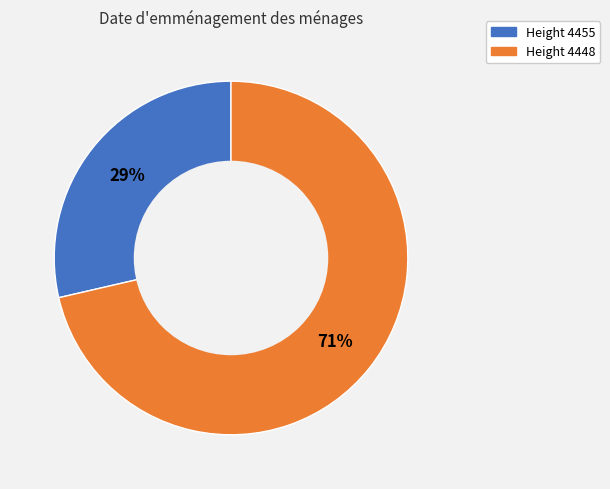

Is there a majority slice in this chart?

Yes